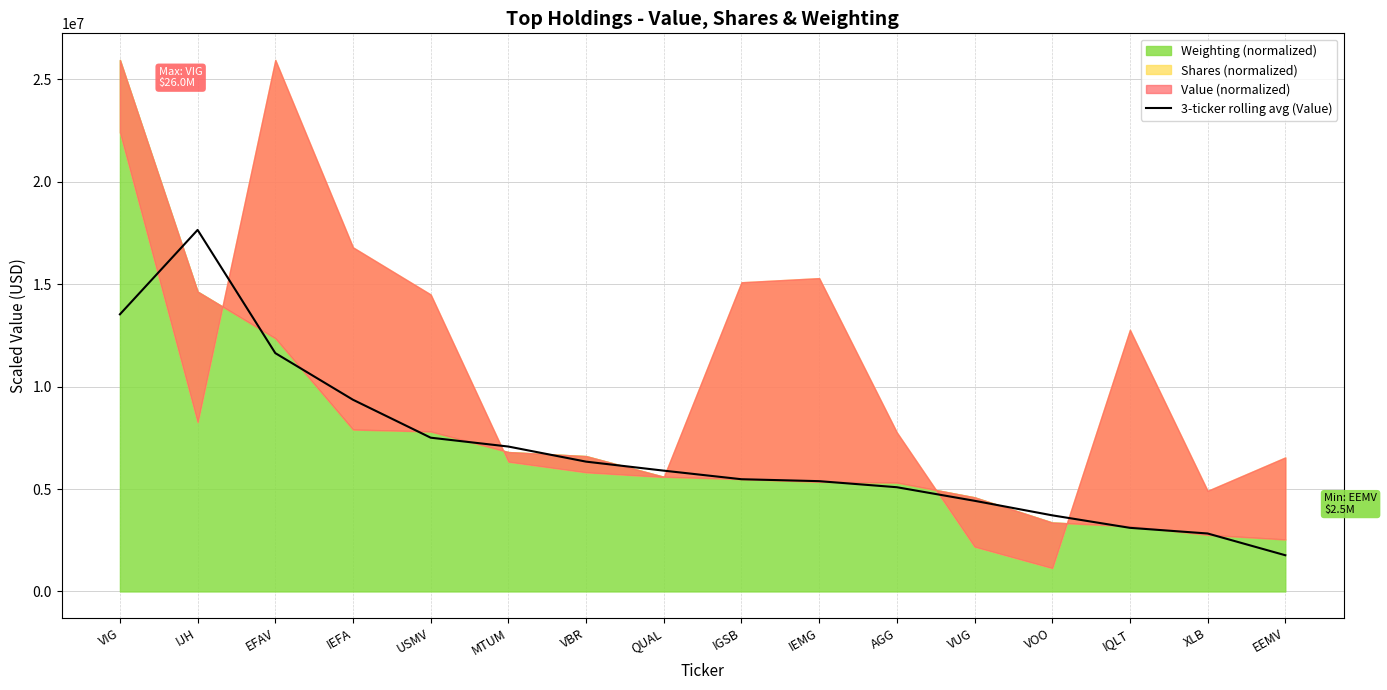

Where is 3-ticker rolling avg (Value) nearest to the value 9710121?

IEFA